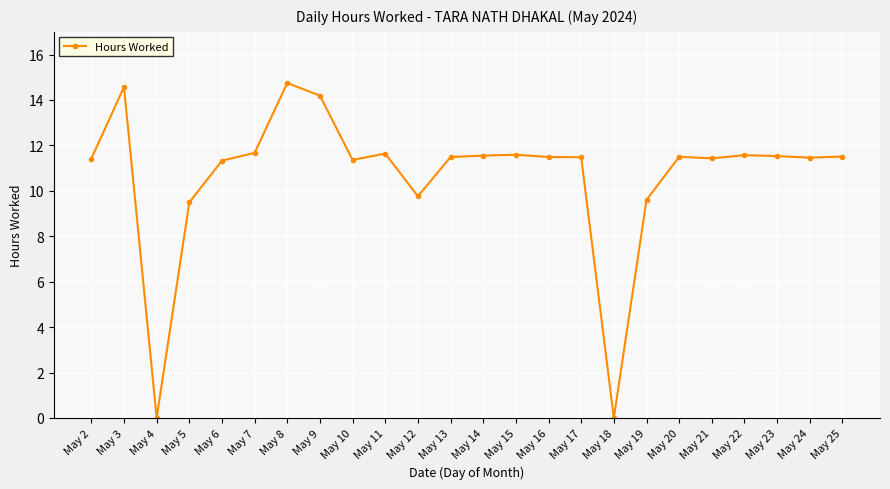

What is the greatest value displayed?

14.8